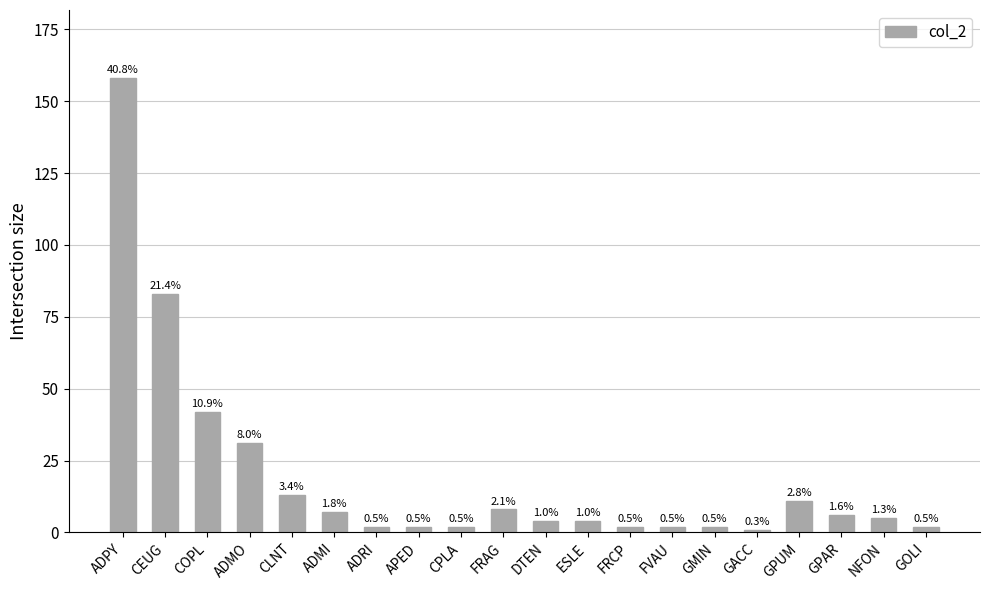

Reading right to left, list all the values displayed in this chart.

GOLI=2	NFON=5	GPAR=6	GPUM=11	GACC=1	GMIN=2	FVAU=2	FRCP=2	ESLE=4	DTEN=4	FRAG=8	CPLA=2	APED=2	ADRI=2	ADMI=7	CLNT=13	ADMO=31	COPL=42	CEUG=83	ADPY=158